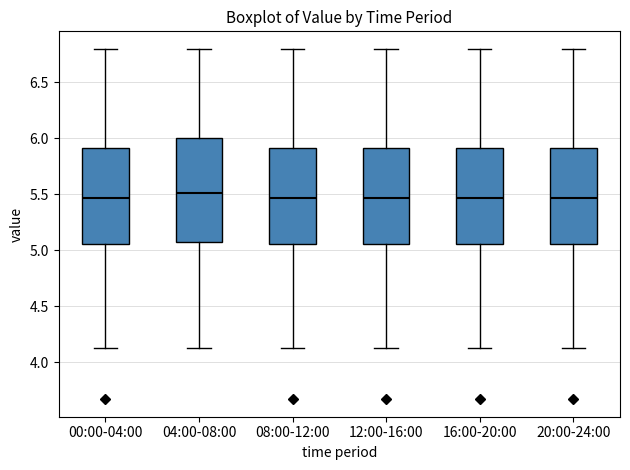

Reading left to right, transcribe this box plot: for each box, give where its median line is, the range the box spans, and where its two whiskers end, as read against the y-axis. The values are not printed on the chart, so give them approximately, as read against the axis.

00:00-04:00: median 5.45, box 5.05 to 5.90, whiskers 4.15 to 6.80
04:00-08:00: median 5.50, box 5.05 to 6.00, whiskers 4.15 to 6.80
08:00-12:00: median 5.45, box 5.05 to 5.90, whiskers 4.15 to 6.80
12:00-16:00: median 5.45, box 5.05 to 5.90, whiskers 4.15 to 6.80
16:00-20:00: median 5.45, box 5.05 to 5.90, whiskers 4.15 to 6.80
20:00-24:00: median 5.45, box 5.05 to 5.90, whiskers 4.15 to 6.80